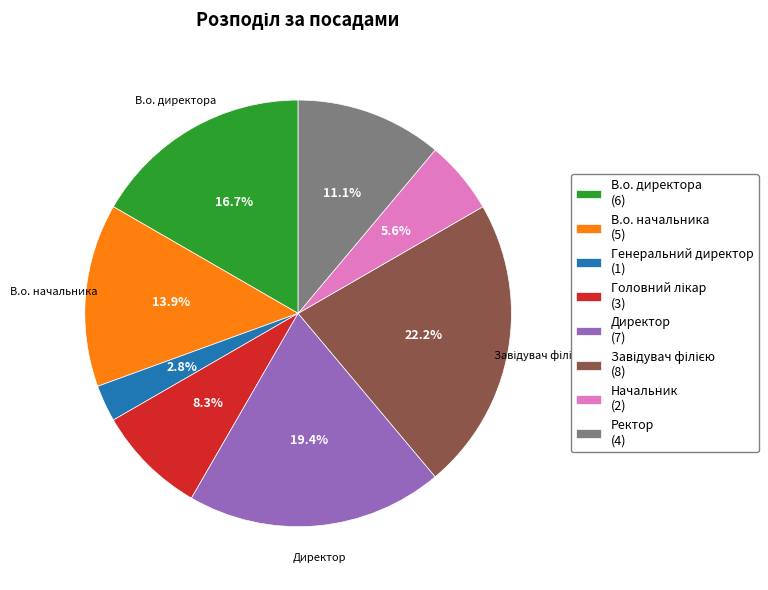

What portion of the pie excludes Генеральний директор (1)?

97.2%